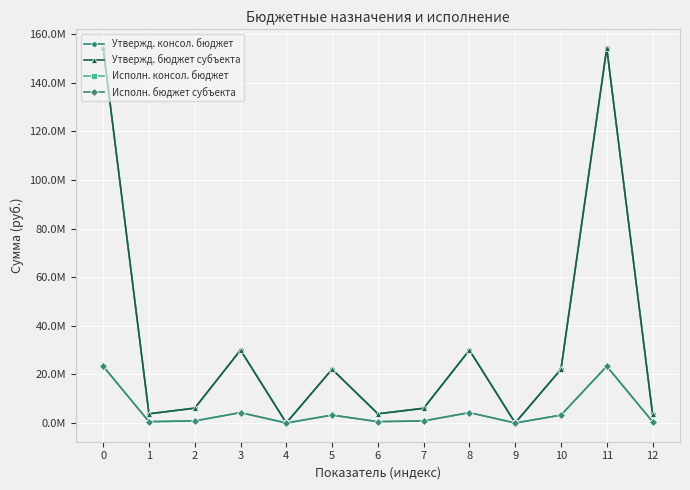

Does the chart have visible grid lines?

Yes